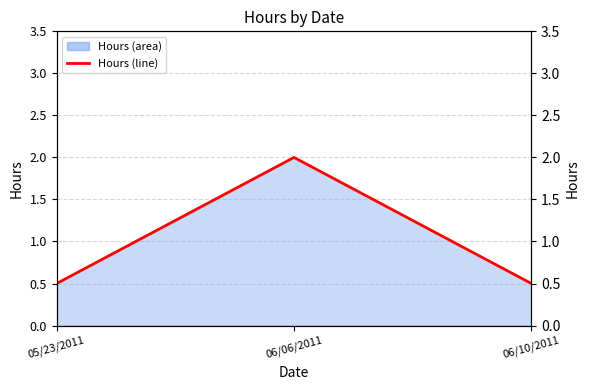

How many lines are shown in the chart?

1